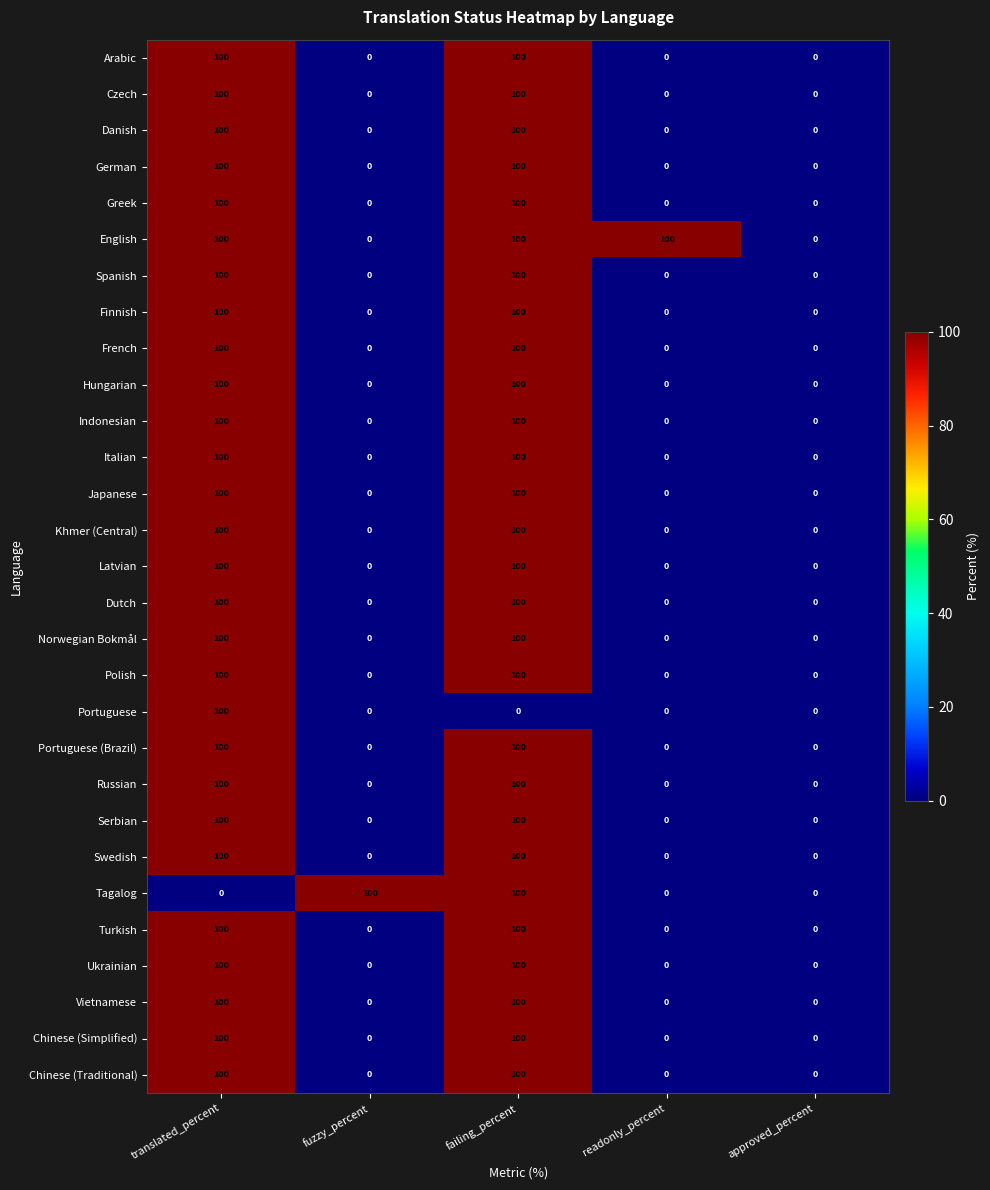

Is it true that Swedish equals 41 at failing_percent?

False